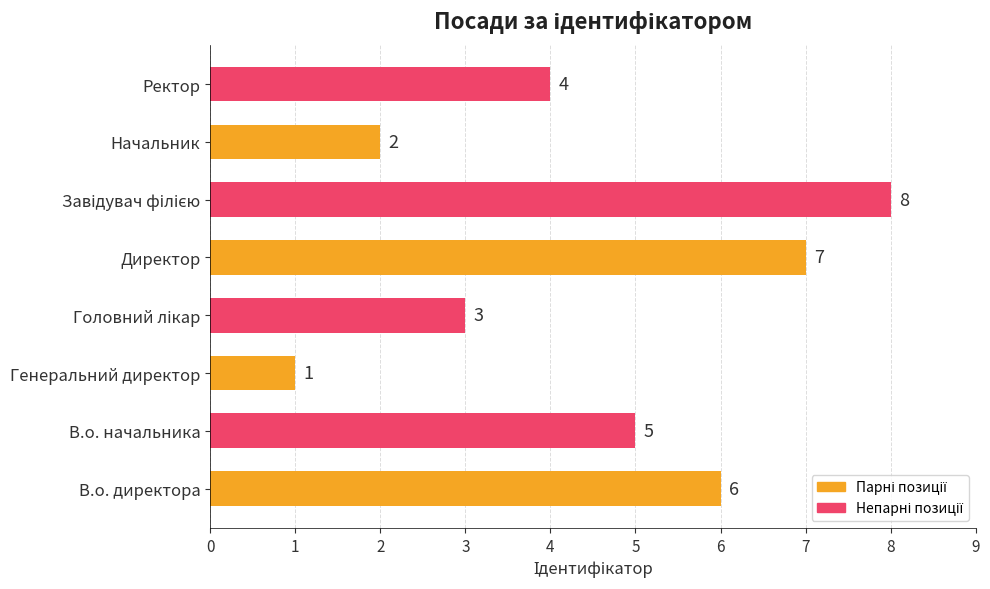

Which has a higher value, Генеральний директор or Директор?

Директор